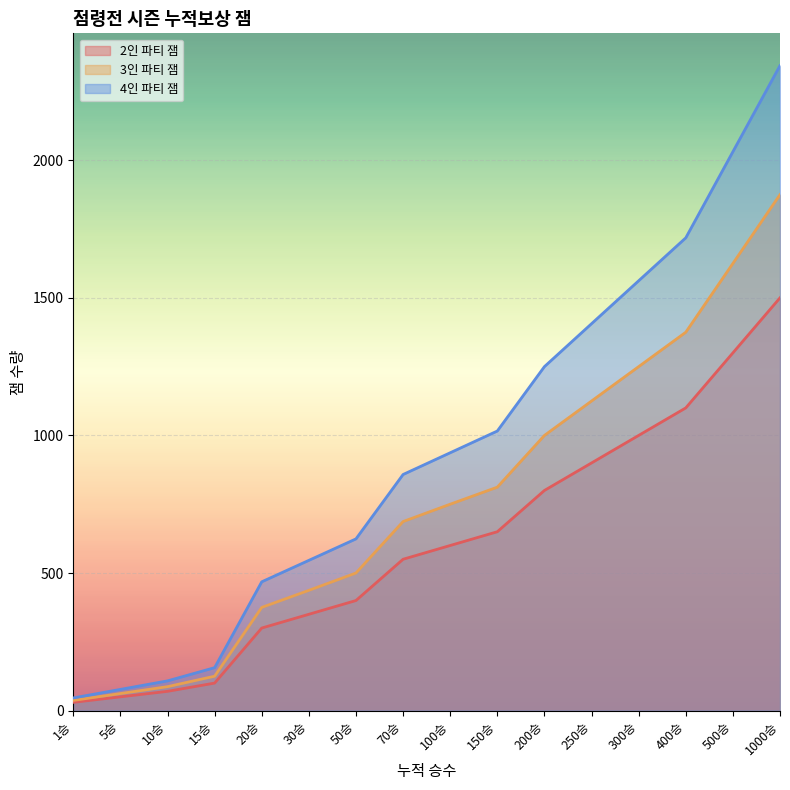

What is the sum of the 3인 파티 잼 values at 400승 and 10승?

1462